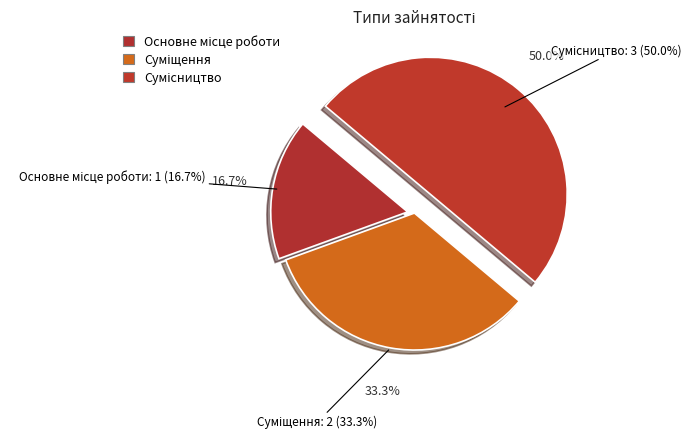

Combined, do Основне місце роботи and Сумісництво account for over 50%?

Yes